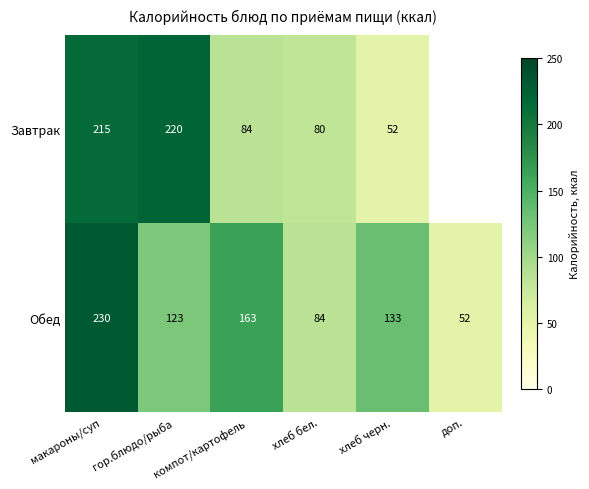

Is it true that Обед equals 25 at доп.?

False